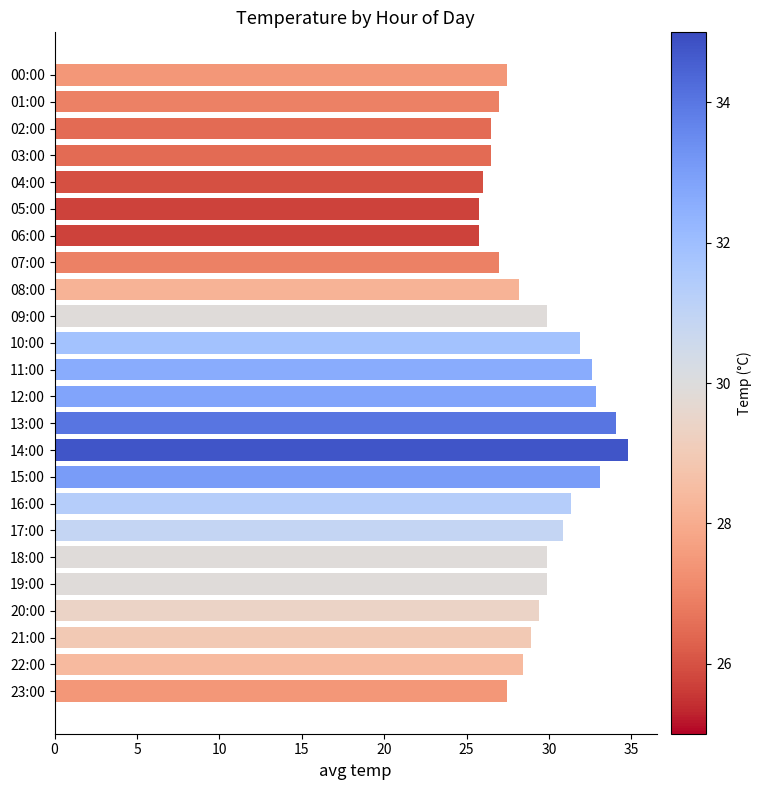

True or false: the data shows 29.9 at 09:00.

True